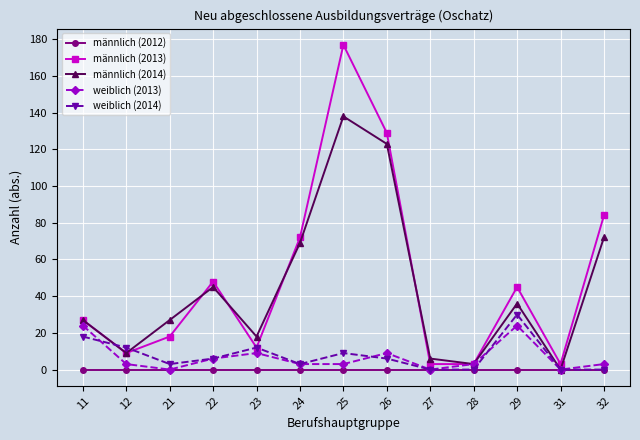

At how many categories does at least one series exceed 15?

9